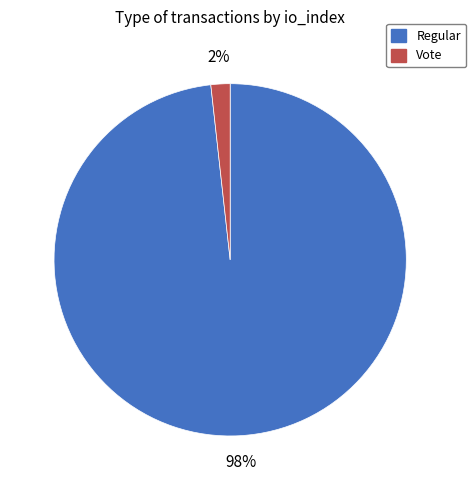

Does any single category account for the majority?

Yes